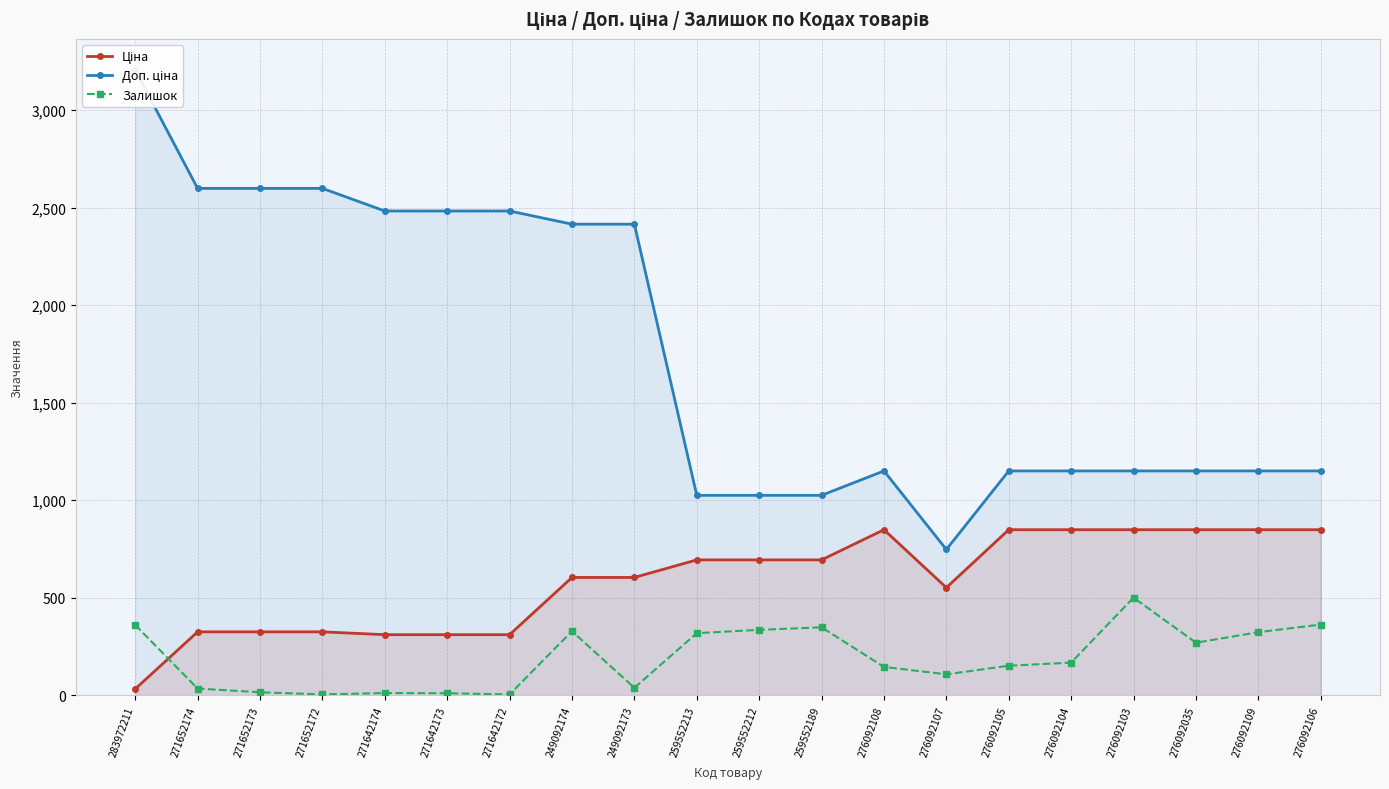

True or false: Доп. ціна and Залишок intersect in this chart.

False